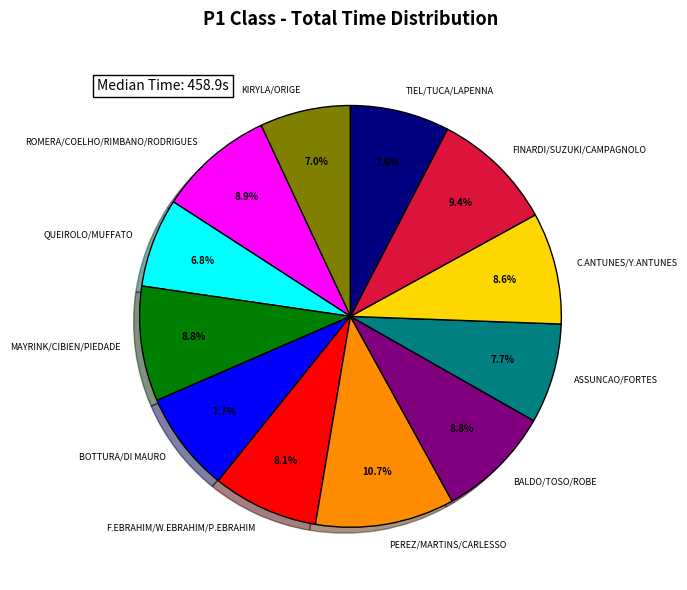

To the nearest percent, what portion does KIRYLA/ORIGE represent?

7%